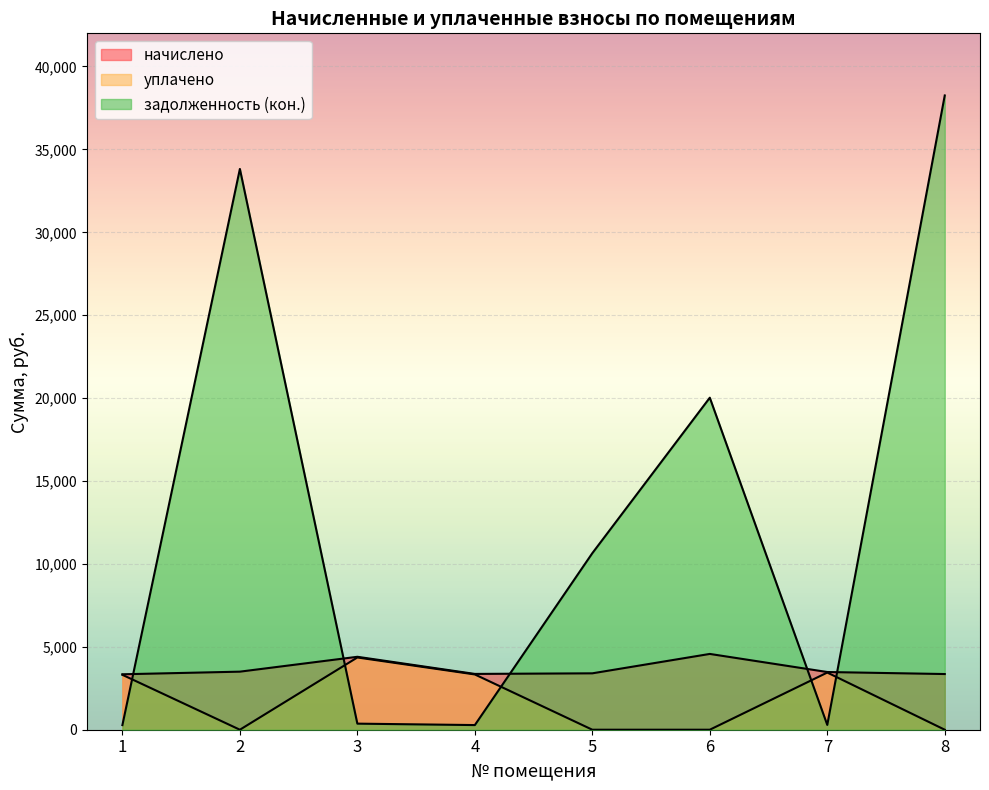

How many series are shown in this chart?

3